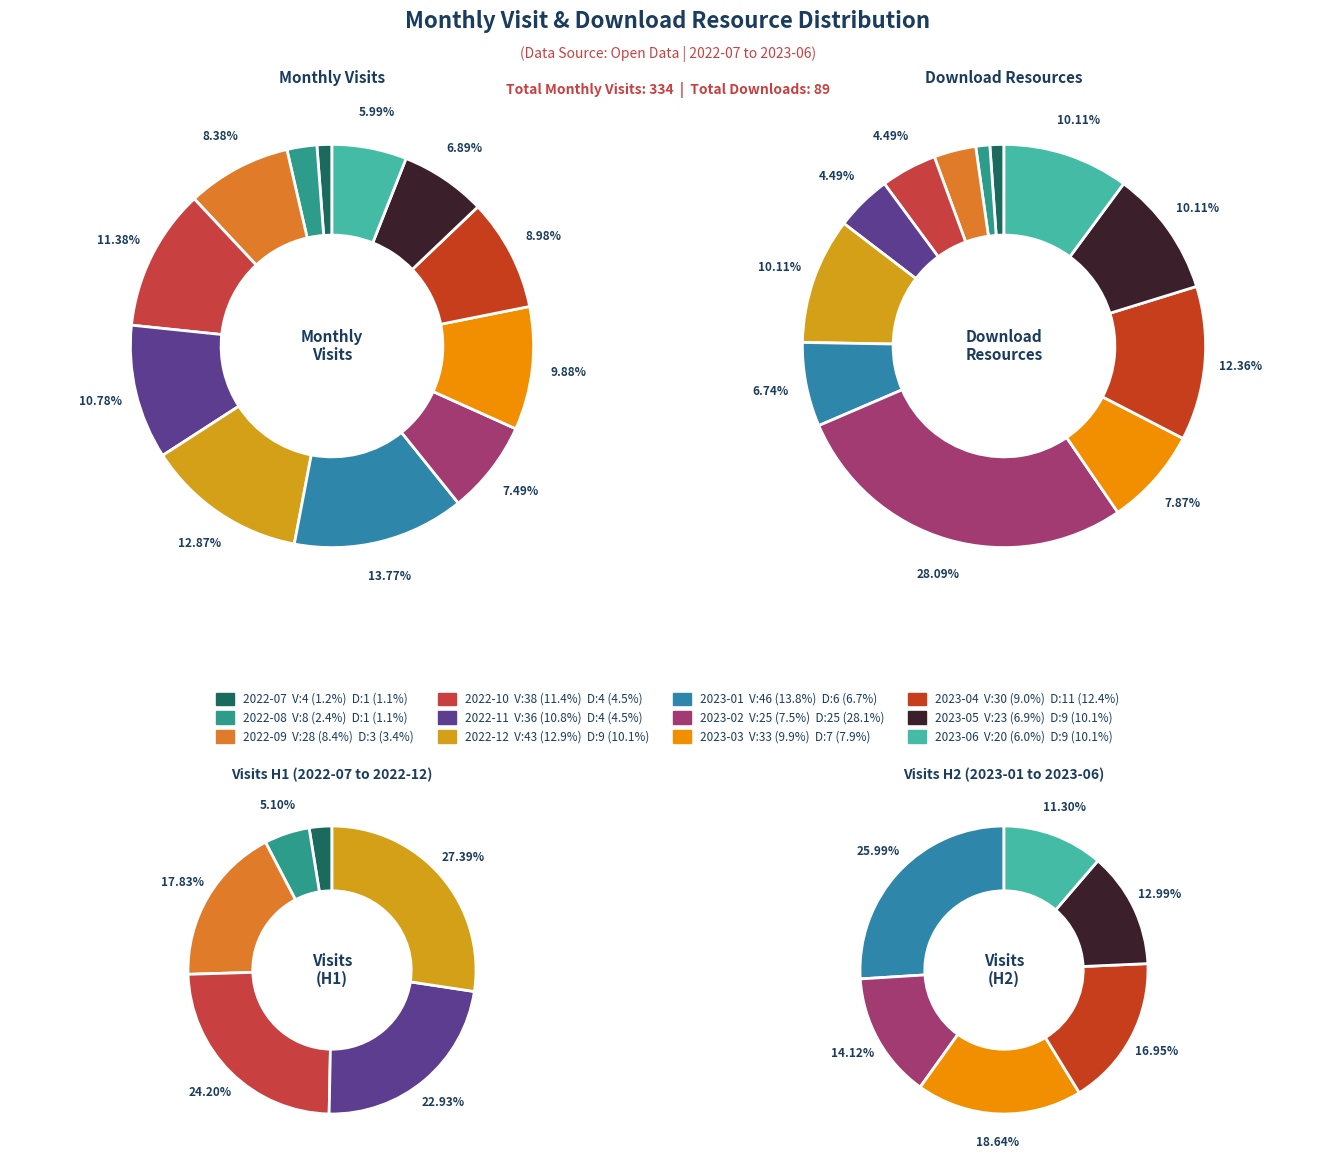

What percentage is the 2023-04 slice, to the nearest percent?

12%